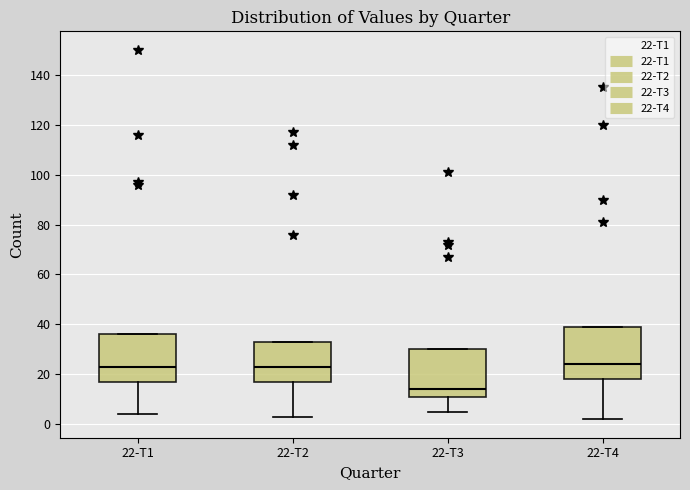

Comparing the boxes themselves (not the whiskers), which one is the tallest?

22-T4